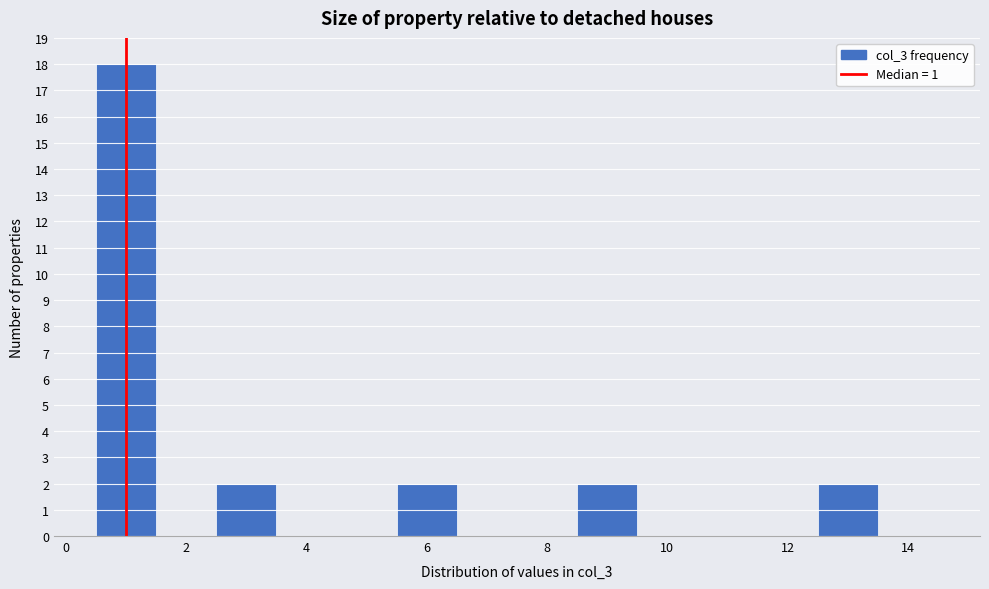

Over which range of the x-axis is the bar tallest?

0.5 to 1.5